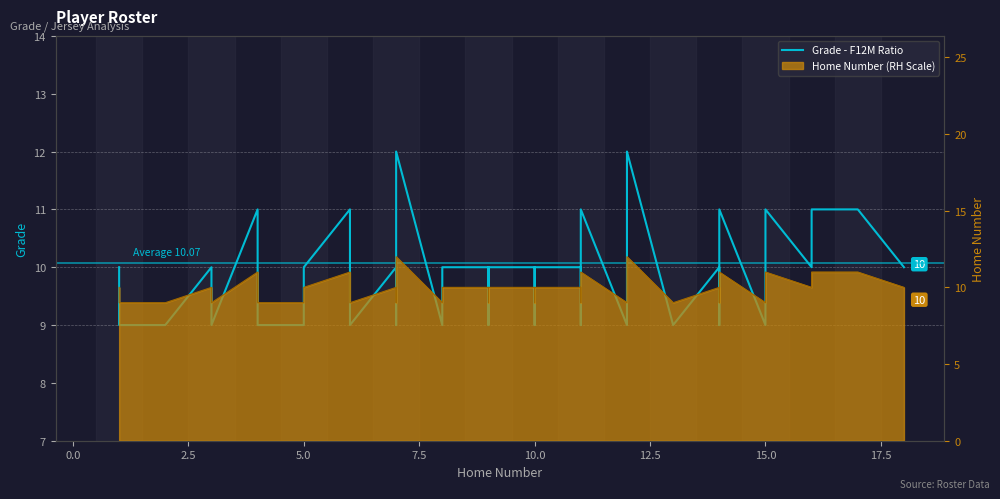

What is the value of the 28th point from the left?

9